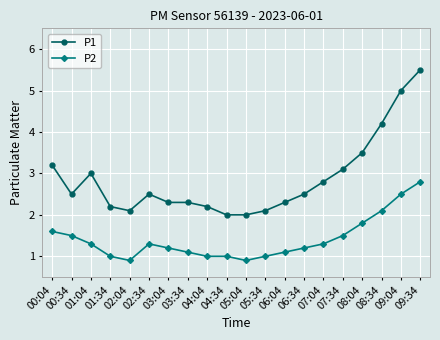

True or false: P1 and P2 intersect in this chart.

False